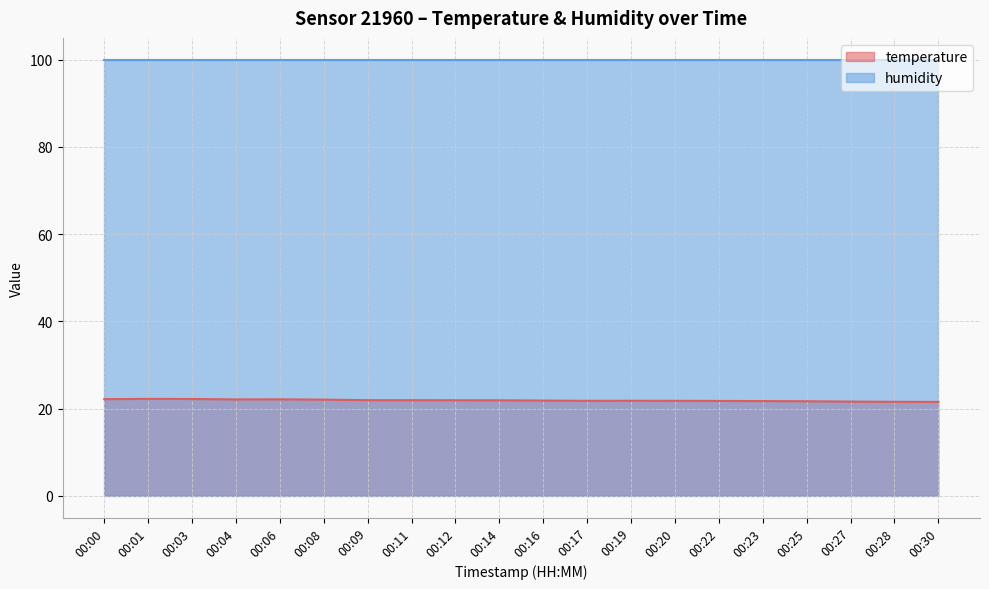

Rank the categories by value from lowest to highest.

00:30, 00:28, 00:27, 00:25, 00:23, 00:22, 00:17, 00:20, 00:19, 00:16, 00:14, 00:12, 00:09, 00:11, 00:08, 00:04, 00:06, 00:00, 00:03, 00:01